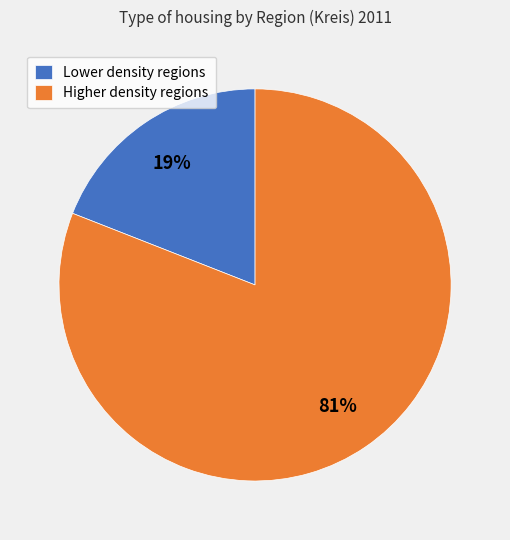

How many segments does this pie chart have?

2